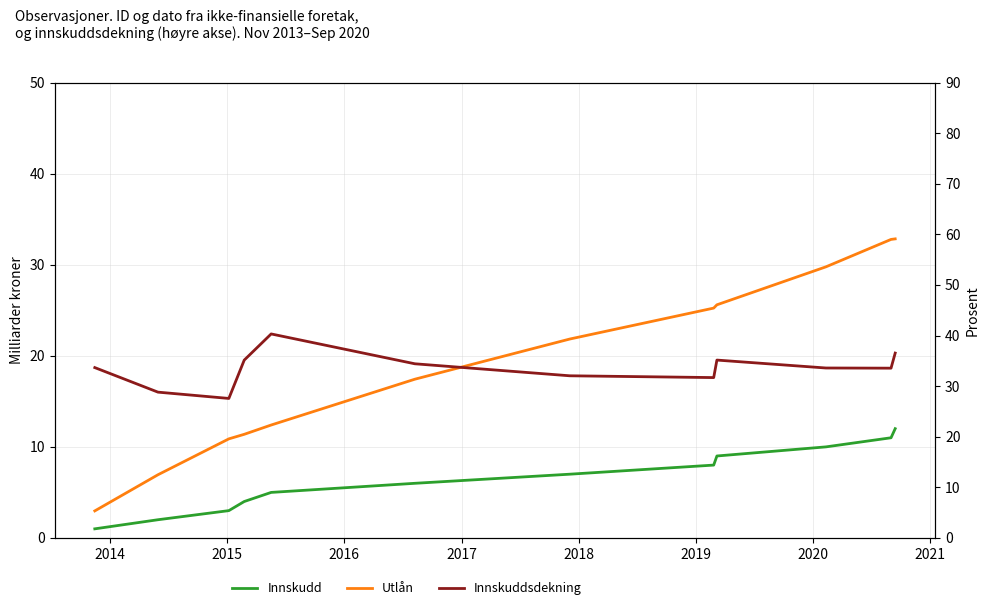

Rank the series by their average value, from lowest to highest.

Innskudd, Utlån, Innskuddsdekning